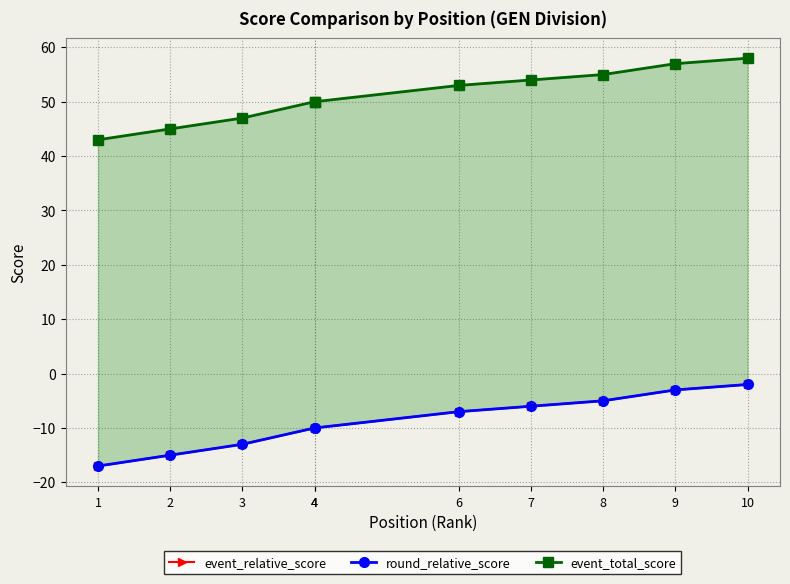

Reading right to left, what are all the values shown in this chart?

event_relative_score: -2	-3	-5	-6	-7	-10	-10	-13	-15	-17
round_relative_score: -2	-3	-5	-6	-7	-10	-10	-13	-15	-17
event_total_score: 58	57	55	54	53	50	50	47	45	43